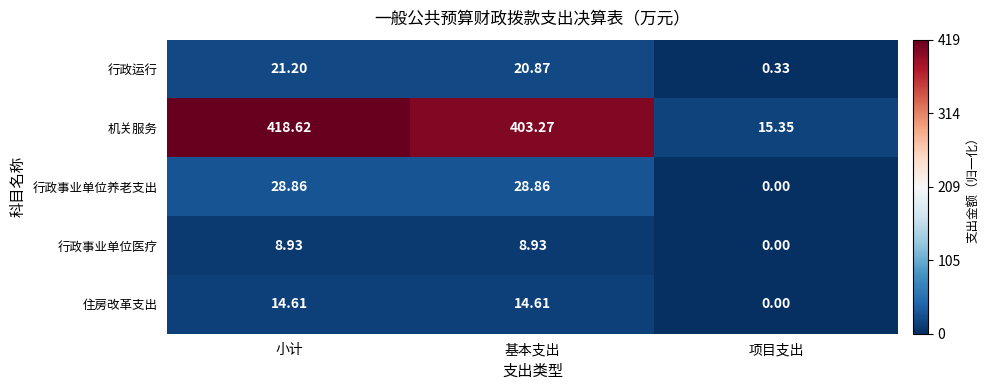

Where is 行政运行 nearest to the value 10?

项目支出